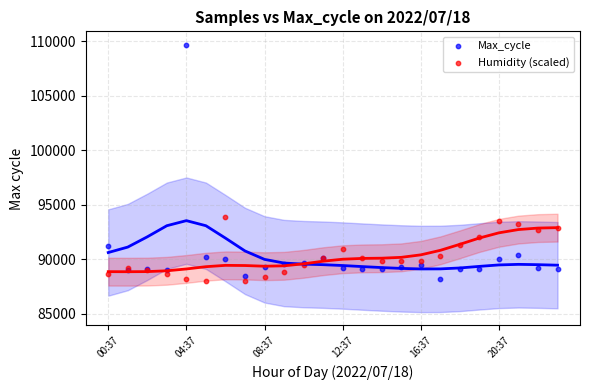

Across all series, what Y value is closest to 98849?

93854.9